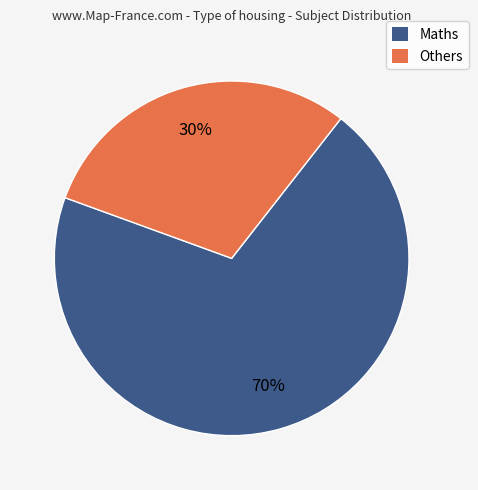

Approximately how many times larger is the value at Maths compared to Others?

2.3